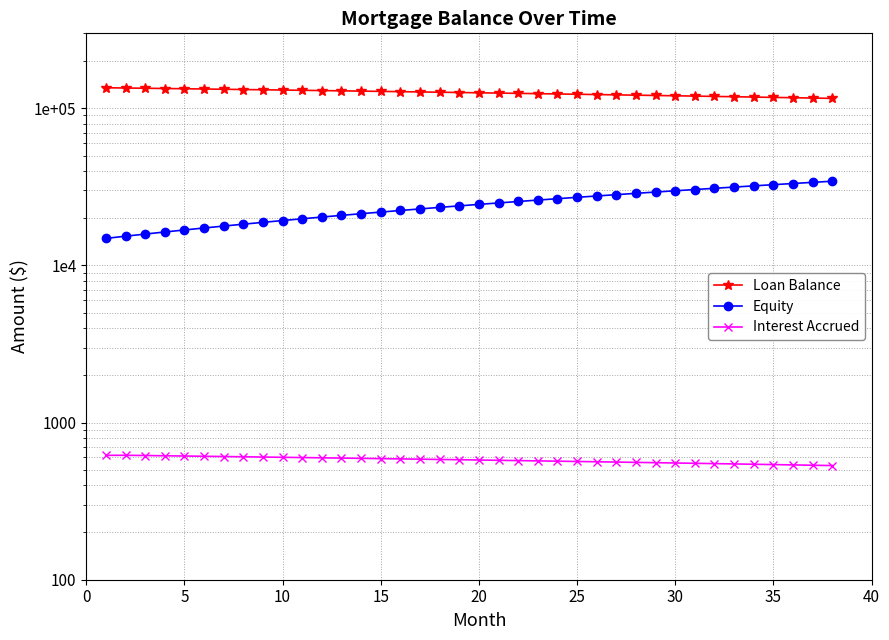

Reading left to right, extract all data points from this chart.

Loan Balance: 135133.5	134648.8	134161.9	133672.7	133181.3	132687.7	132191.8	131693.6	131193.2	130690.4	130185.4	129678.0	129168.3	128656.3	128141.9	127625.2	127106.1	126584.6	126060.7	125534.4	125005.8	124474.7	123941.1	123405.1	122866.7	122325.8	121782.4	121236.5	120688.1	120137.2	119583.8	119027.9	118469.3	117908.3	117344.6	116778.4	116209.6	115638.2
Equity: 14866.5	15351.2	15838.1	16327.3	16818.7	17312.3	17808.2	18306.4	18806.8	19309.6	19814.6	20322.0	20831.7	21343.7	21858.1	22374.8	22893.9	23415.4	23939.3	24465.5	24994.2	25525.3	26058.9	26594.9	27133.3	27674.2	28217.6	28763.5	29311.9	29862.8	30416.2	30972.2	31530.7	32091.7	32655.4	33221.6	33790.4	34361.8
Interest Accrued: 618.8	619.4	617.1	614.9	612.7	610.4	608.1	605.9	603.6	601.3	599.0	596.7	594.4	592.0	589.7	587.3	585.0	582.6	580.2	577.8	575.4	572.9	570.5	568.1	565.6	563.1	560.7	558.2	555.7	553.1	550.6	548.1	545.5	543.0	540.4	537.8	535.2	532.6